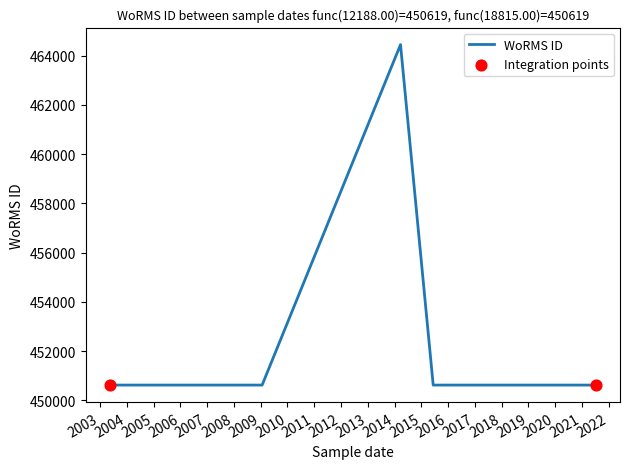

Approximately how many times larger is the value at 14-11-2018 compared to 14-11-2018?

1.0